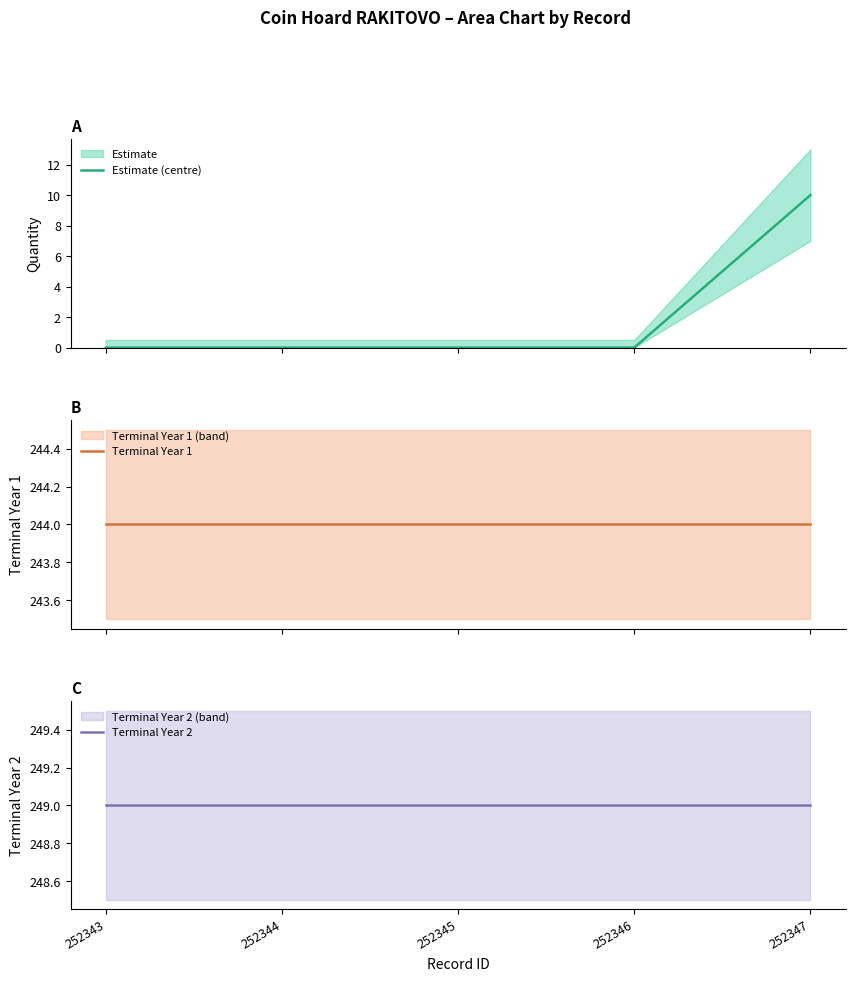

What is the average value of the Estimate (centre) series?

2